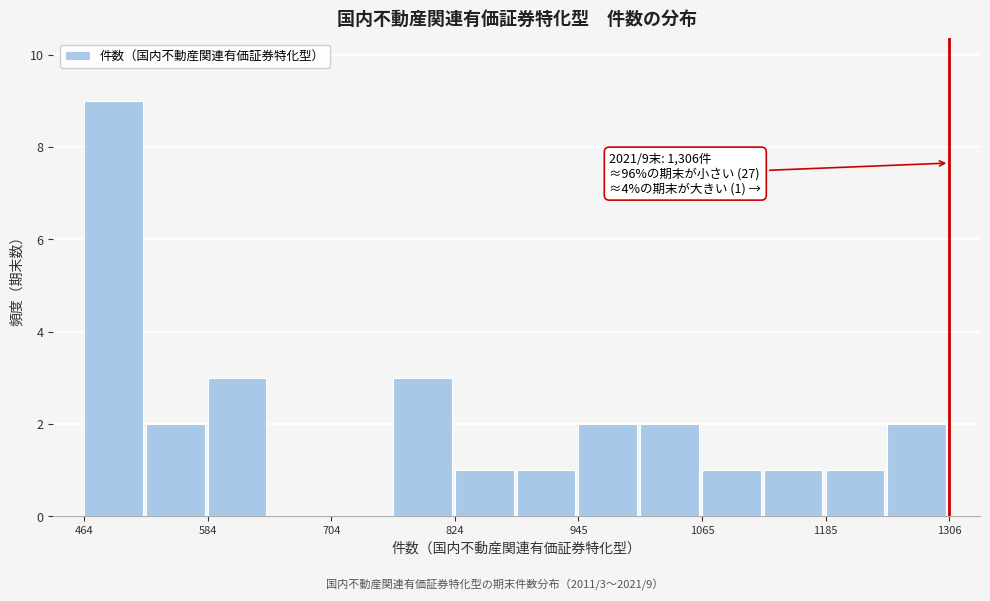

Around what value on the x-axis is the tallest bar? Give the approximate position of its centre, as read against the axis.

500